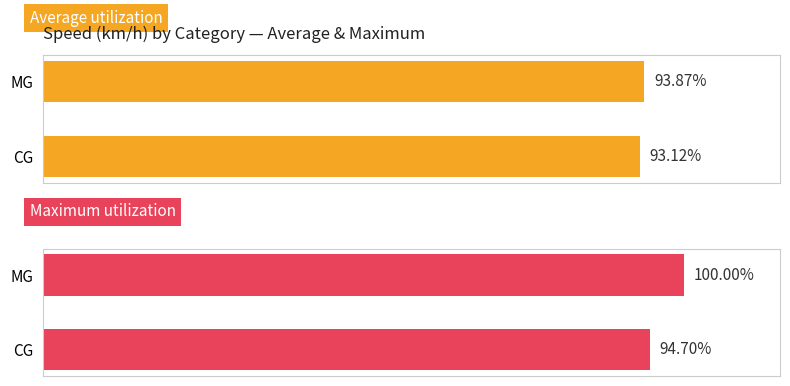

What is the minimum value for Maximum utilization?

94.7